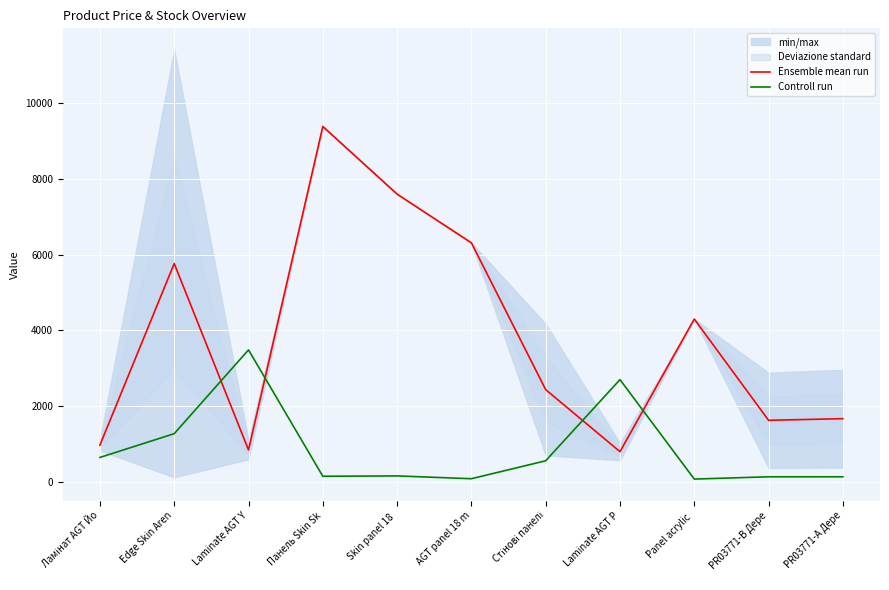

True or false: Ensemble mean run has a value of 7330.3 at Panel acrylic .

False